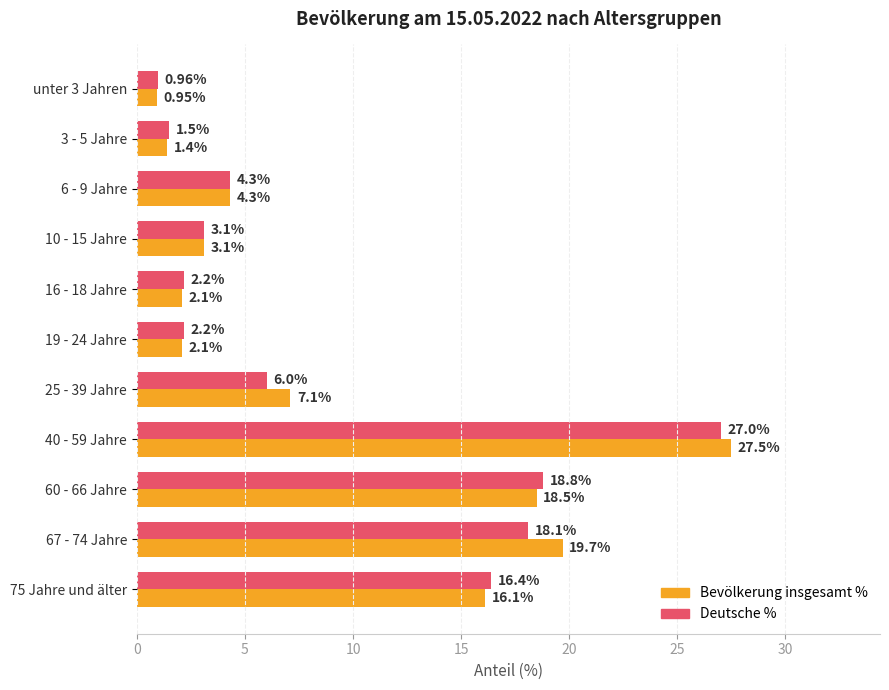

Rank the series by their maximum value, from highest to lowest.

Bevölkerung insgesamt %, Deutsche %